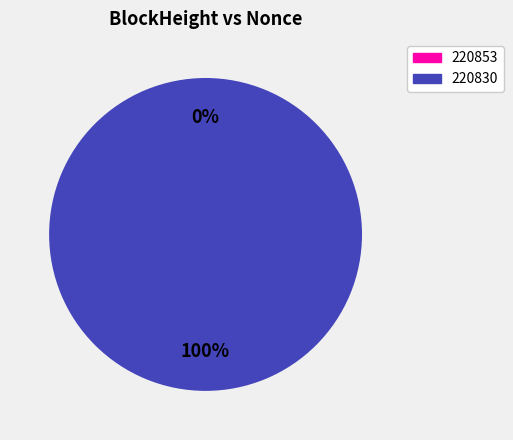

Count the number of slices in the pie.

2